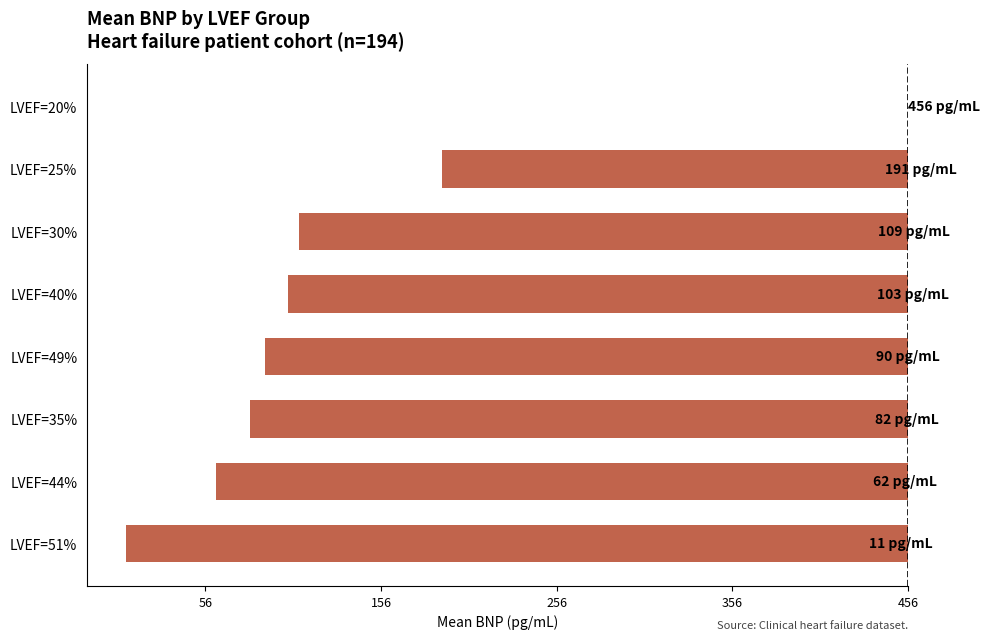

What is the difference between the maximum and minimum values?

445.1